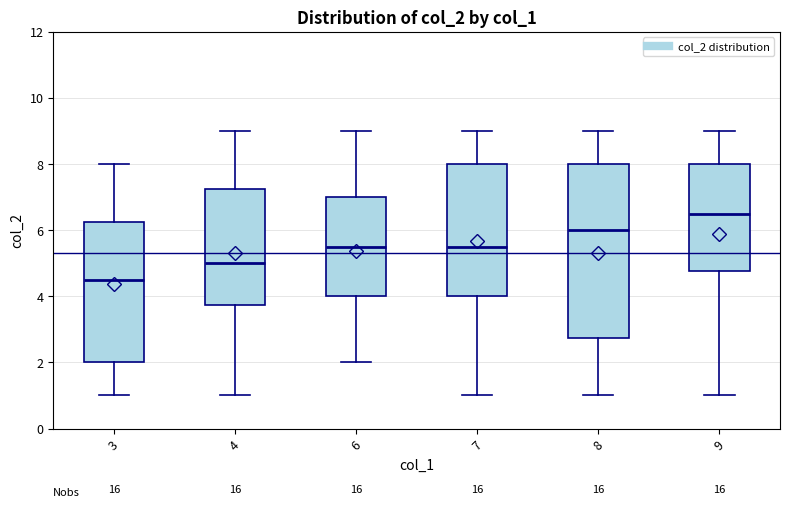

Comparing the boxes themselves (not the whiskers), which one is the tallest?

8